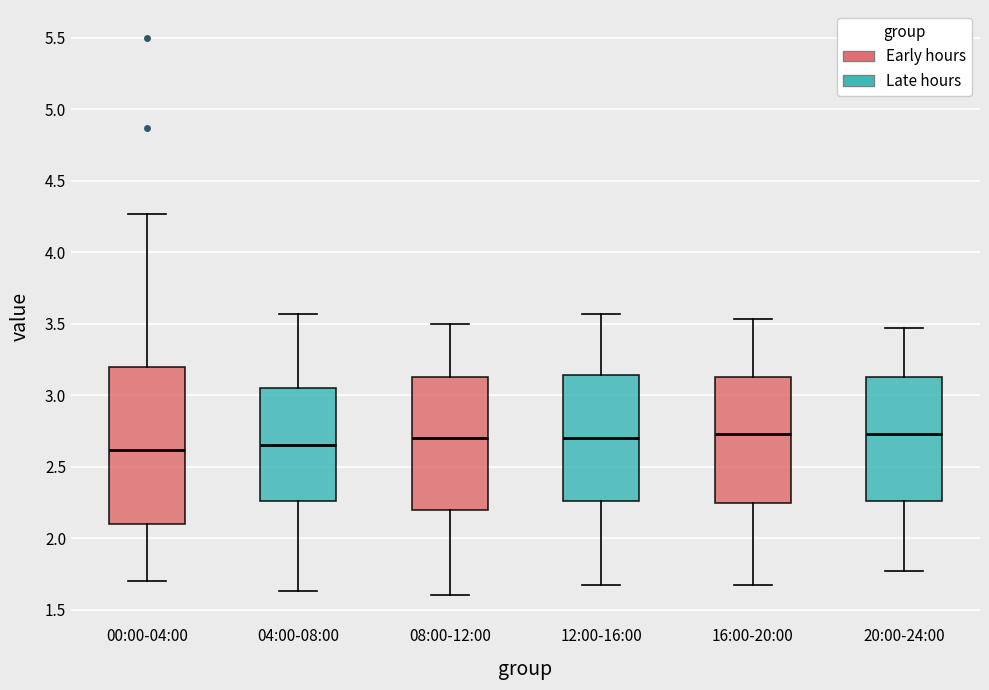

Comparing the boxes themselves (not the whiskers), which one is the tallest?

00:00-04:00